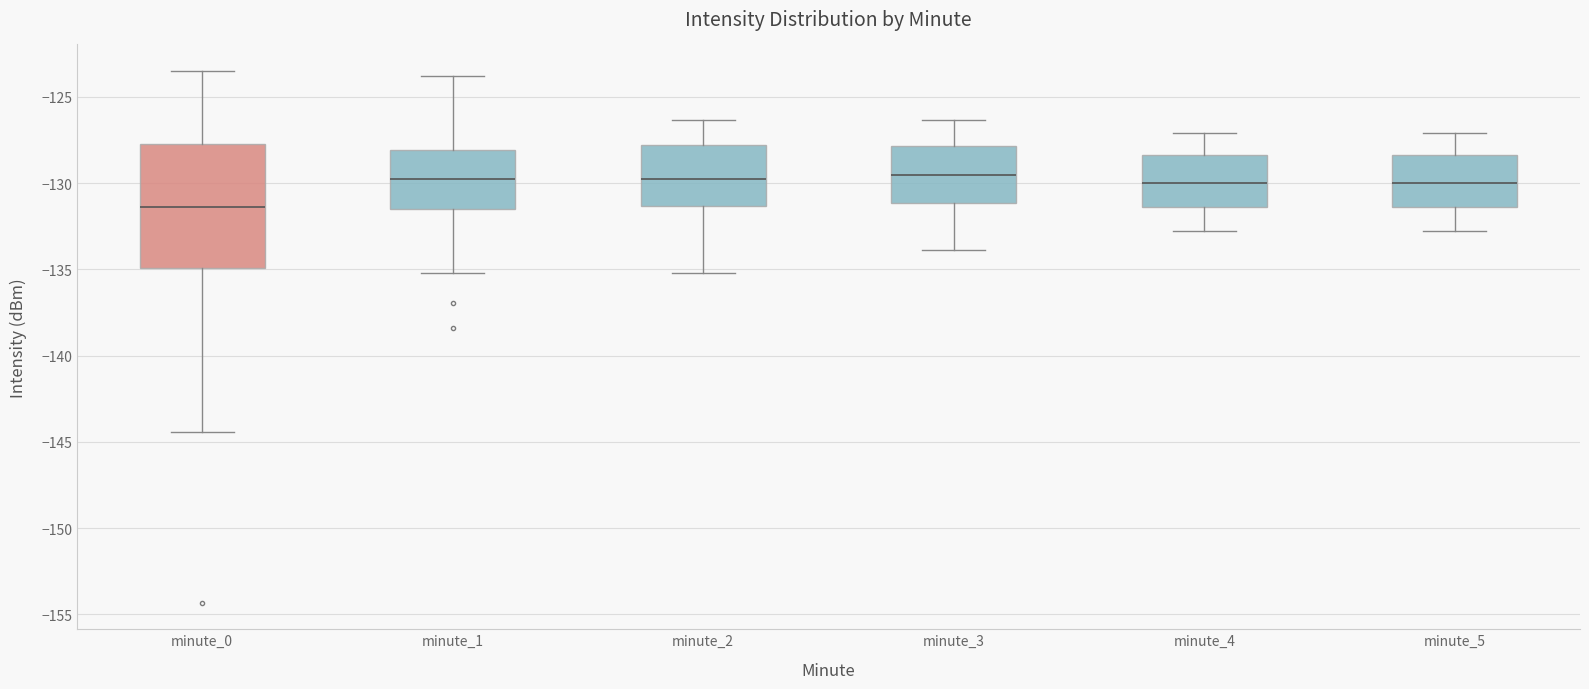

Reading left to right, transcribe this box plot: for each box, give where its median line is, the range the box spans, and where its two whiskers end, as read against the y-axis. The values are not printed on the chart, so give them approximately, as read against the axis.

minute_0: median -131.5, box -135.0 to -127.5, whiskers -144.5 to -123.5
minute_1: median -129.5, box -131.5 to -128.0, whiskers -135.0 to -124.0
minute_2: median -130.0, box -131.5 to -128.0, whiskers -135.0 to -126.5
minute_3: median -129.5, box -131.0 to -128.0, whiskers -134.0 to -126.5
minute_4: median -130.0, box -131.5 to -128.5, whiskers -133.0 to -127.0
minute_5: median -130.0, box -131.5 to -128.5, whiskers -133.0 to -127.0